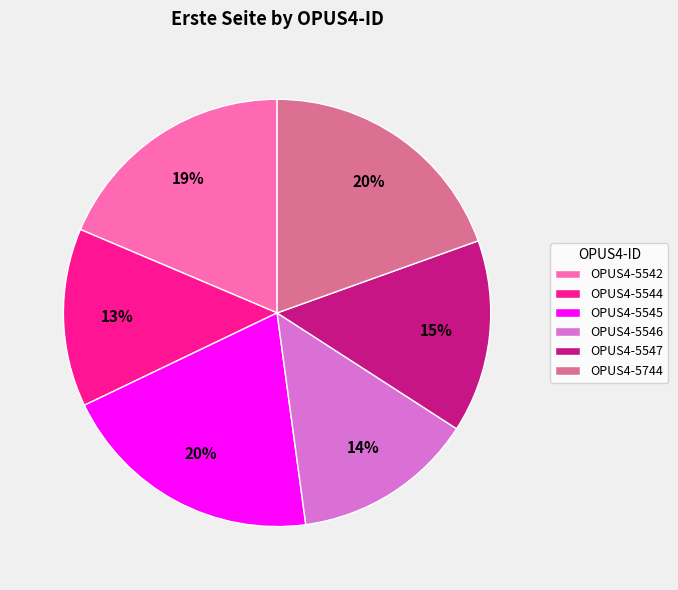

Which has a higher value, OPUS4-5545 or OPUS4-5544?

OPUS4-5545